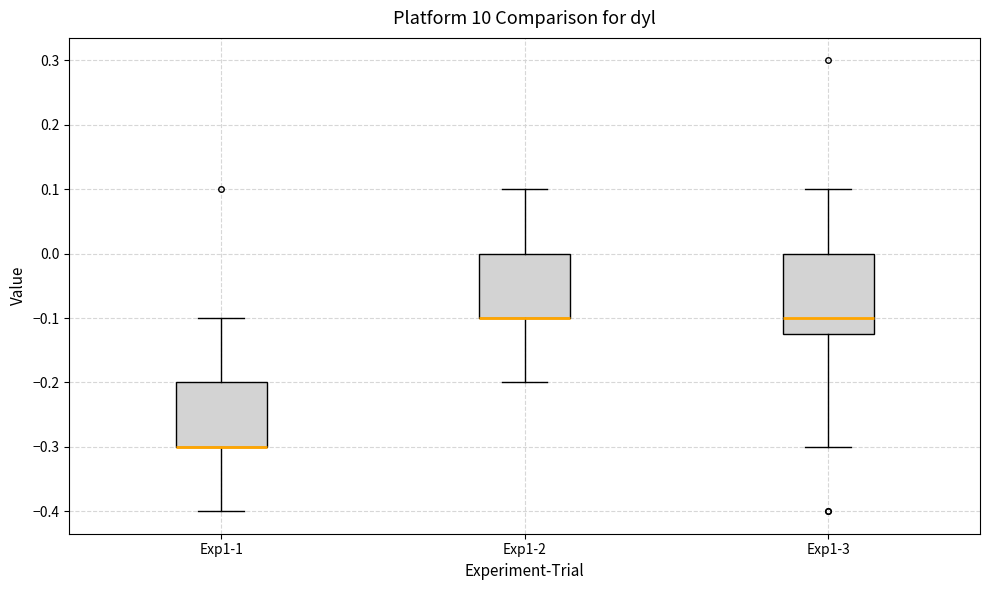

Reading left to right, transcribe this box plot: for each box, give where its median line is, the range the box spans, and where its two whiskers end, as read against the y-axis. The values are not printed on the chart, so give them approximately, as read against the axis.

Exp1-1: median -0.30 (drawn on the box's lower edge), box -0.30 to -0.20, whiskers -0.40 to -0.10
Exp1-2: median -0.10 (drawn on the box's lower edge), box -0.10 to 0.00, whiskers -0.20 to 0.10
Exp1-3: median -0.10, box -0.12 to 0.00, whiskers -0.30 to 0.10